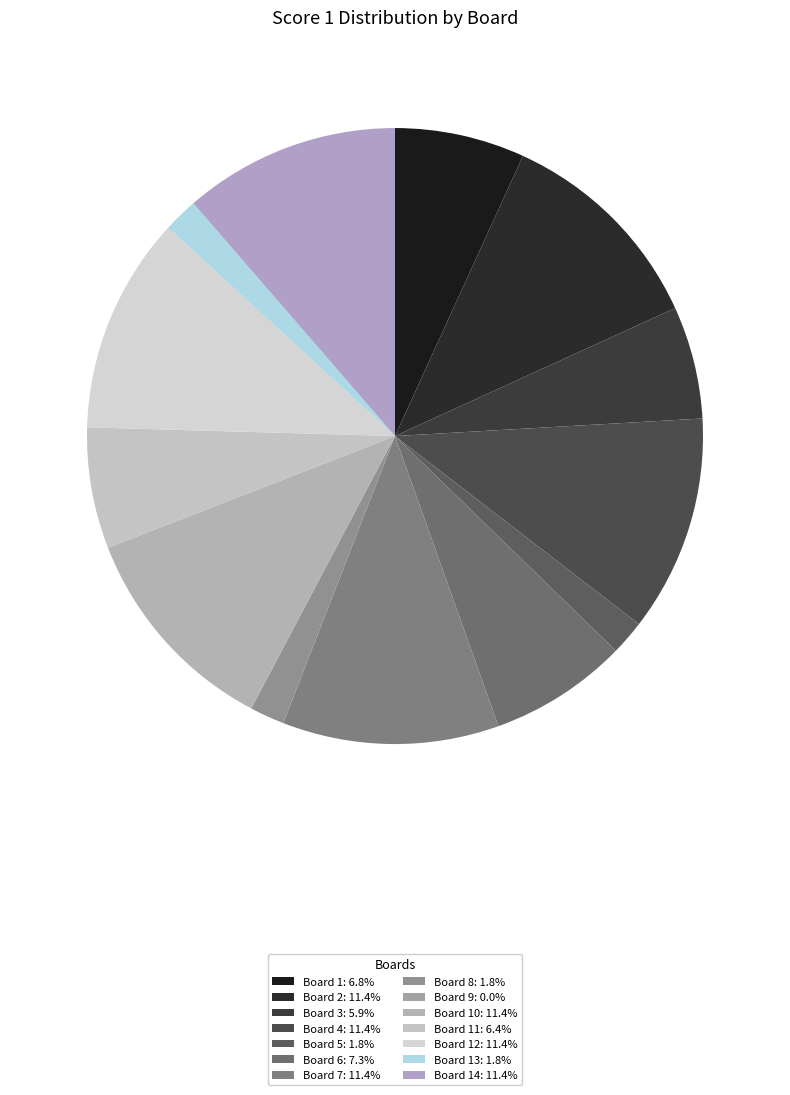

Count the number of slices in the pie.

14